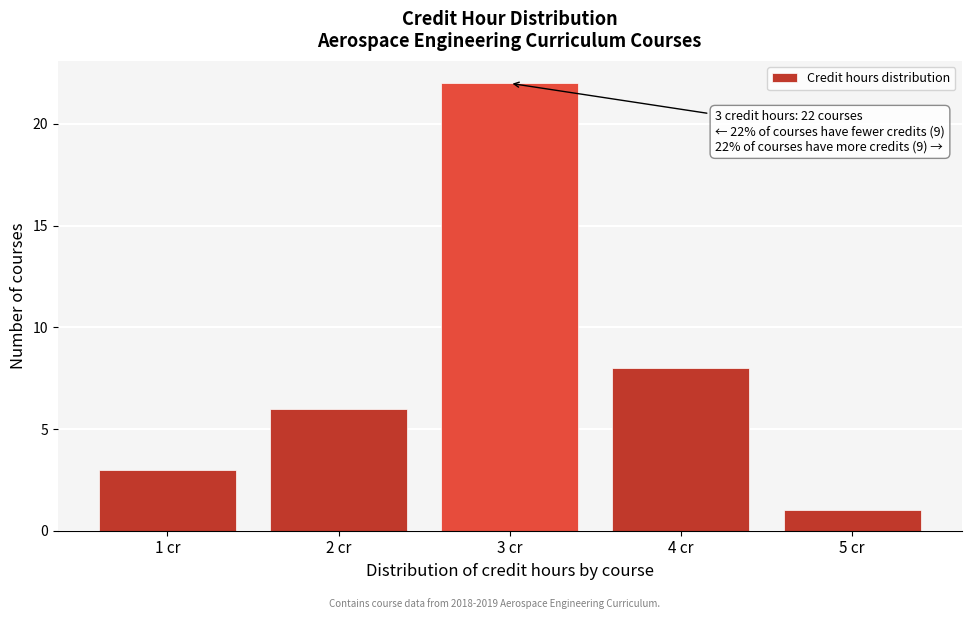

Over which range of the x-axis is the bar tallest?

2.5 to 3.5